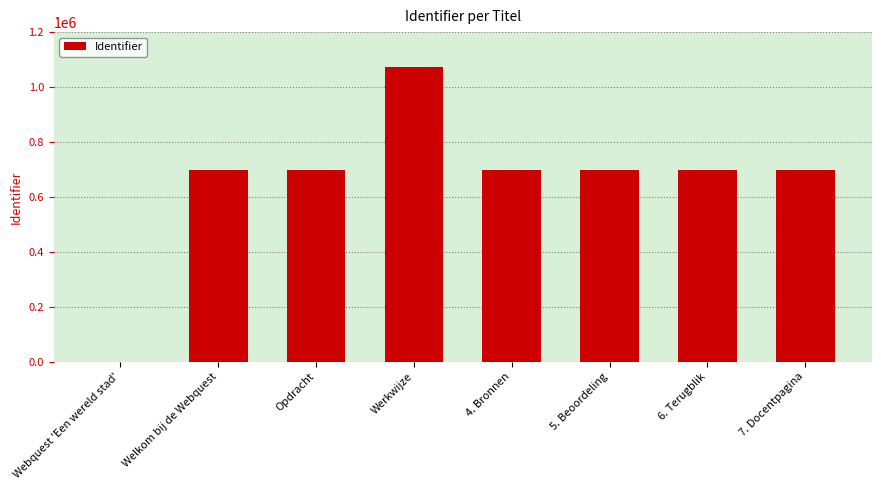

How many positive values are there?

7